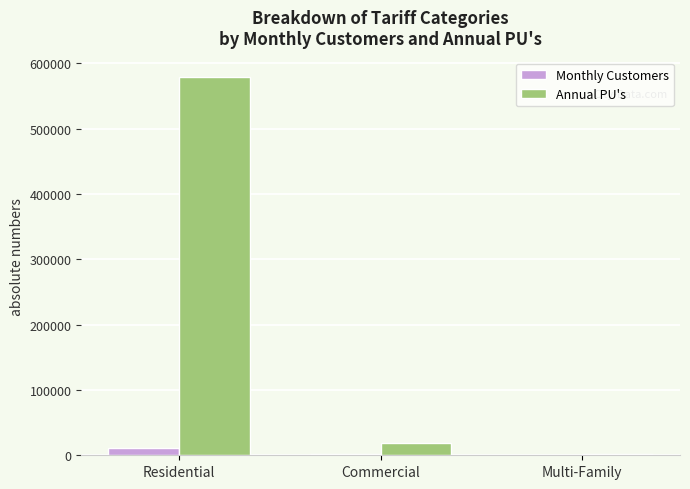

Read the Annual PU's value at Commercial.

19456.3